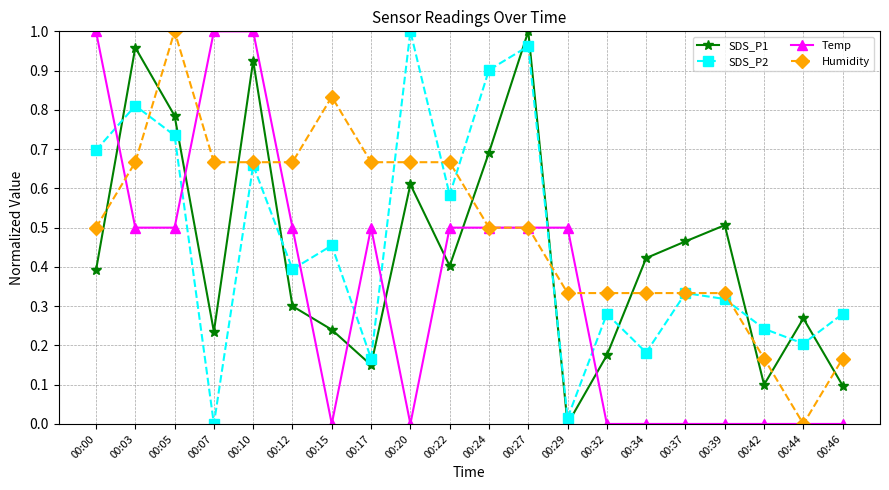

How many values in the SDS_P1 series exceed 0?

19